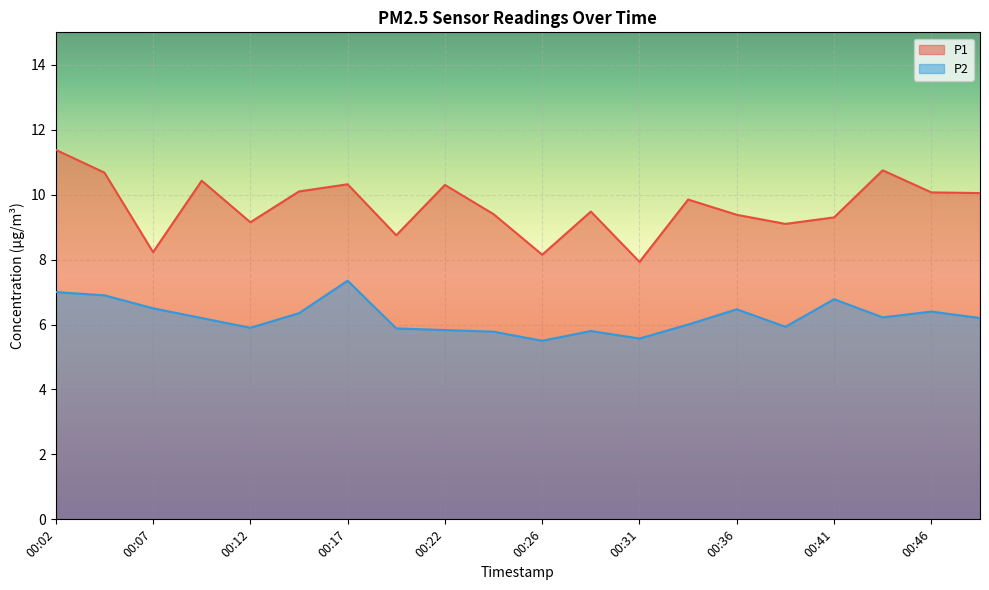

Which series has the largest total across all categories?

P1